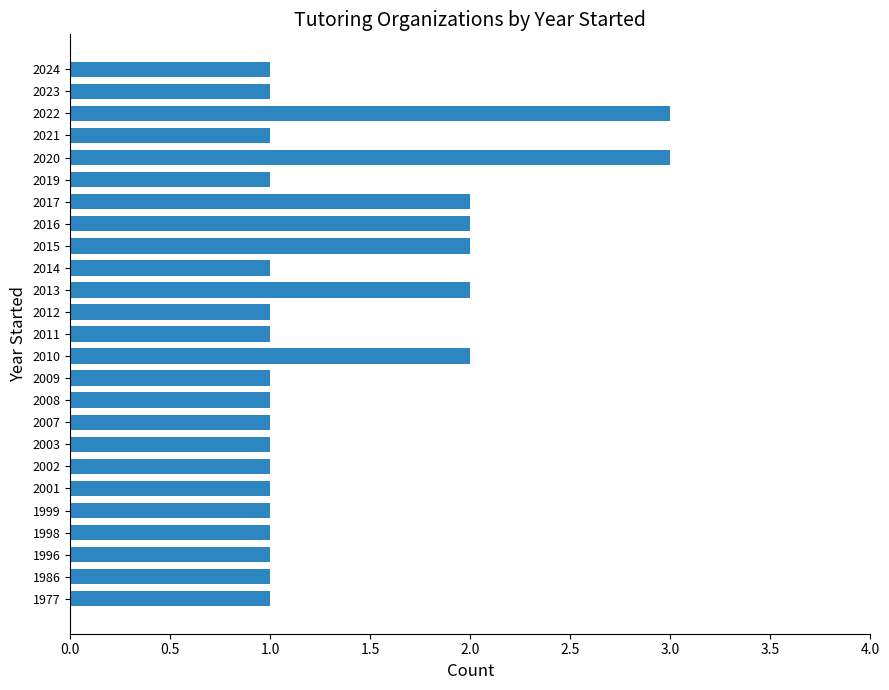

Reading bottom to top, extract all data points from this chart.

1	1	1	1	1	1	1	1	1	1	1	2	1	1	2	1	2	2	2	1	3	1	3	1	1